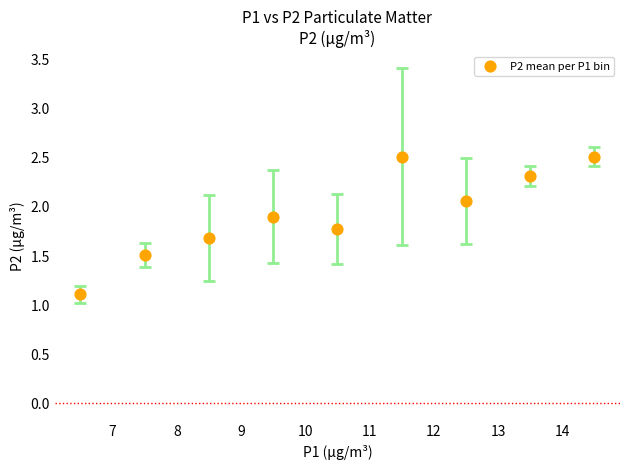

What is the range of X values (max minus min)?

8.0